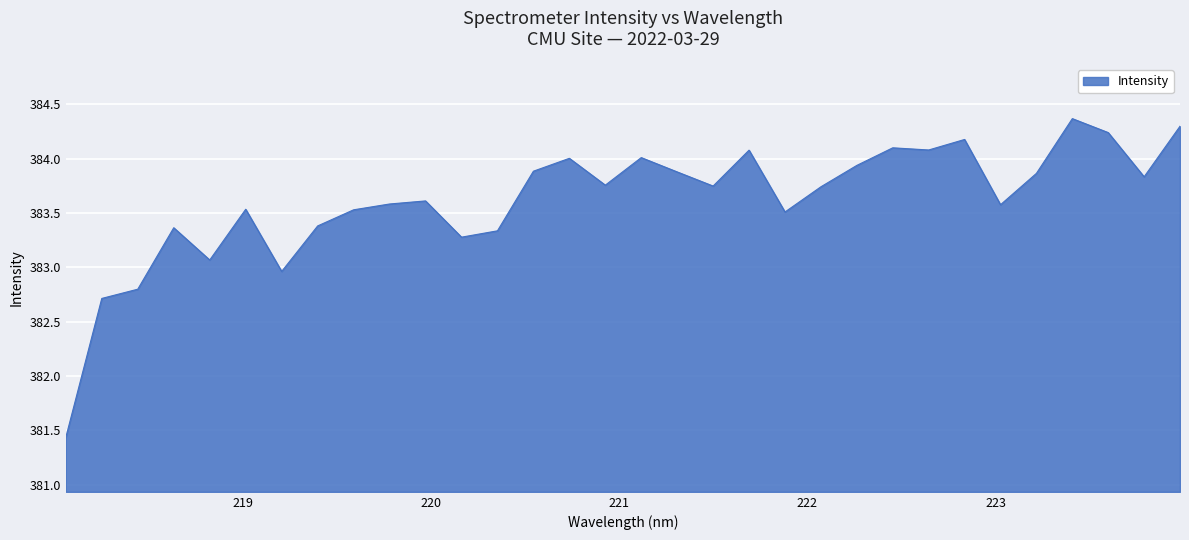

What is the smallest value displayed?

381.4